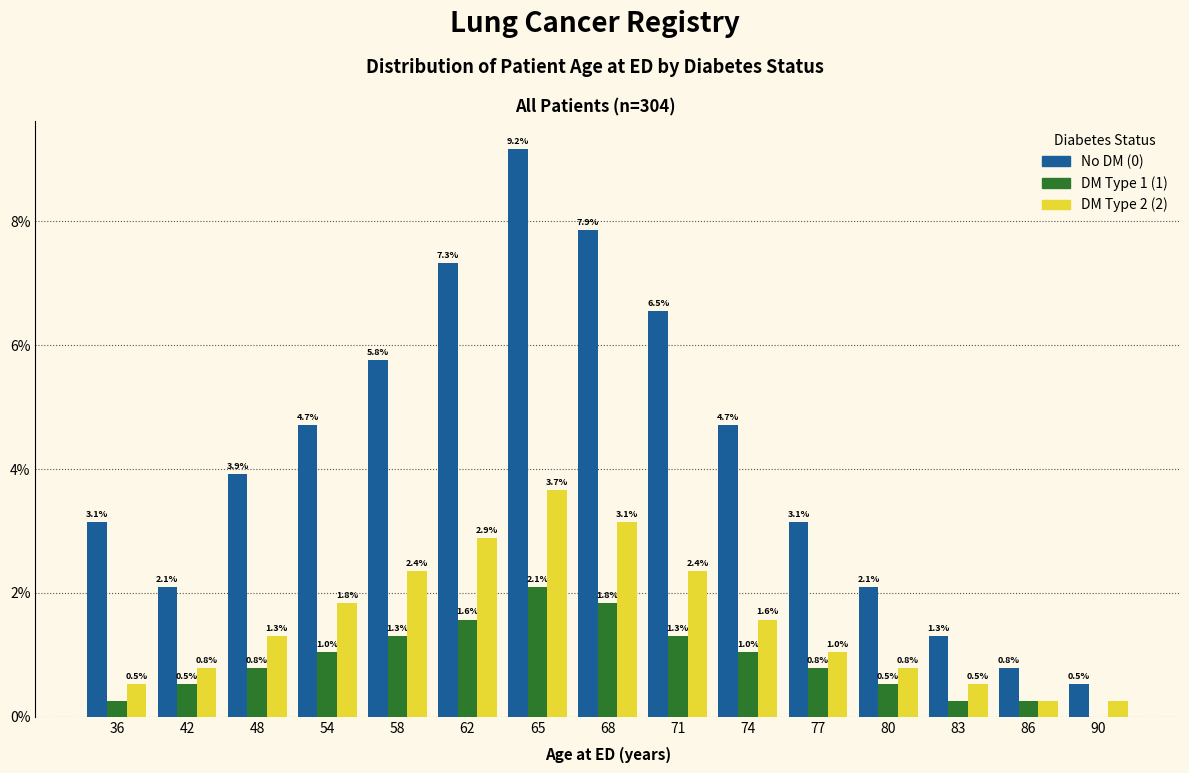

What is the average value of the No DM (0) series?

4.2